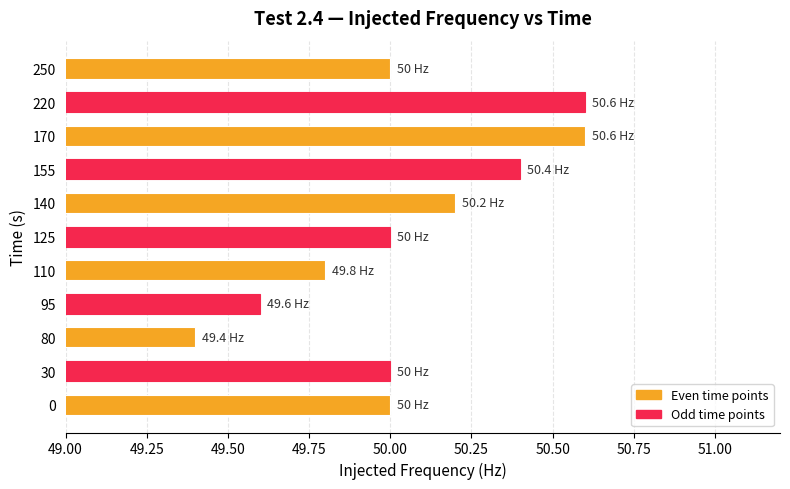

The value at 170 is 50.6. True or false?

True